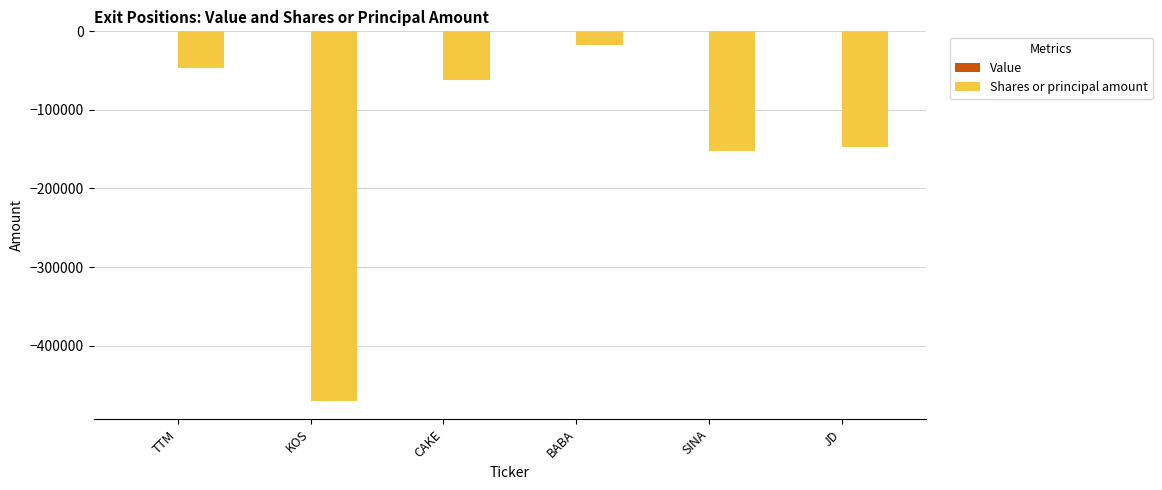

What is the label of the 3rd bar from the right?

BABA